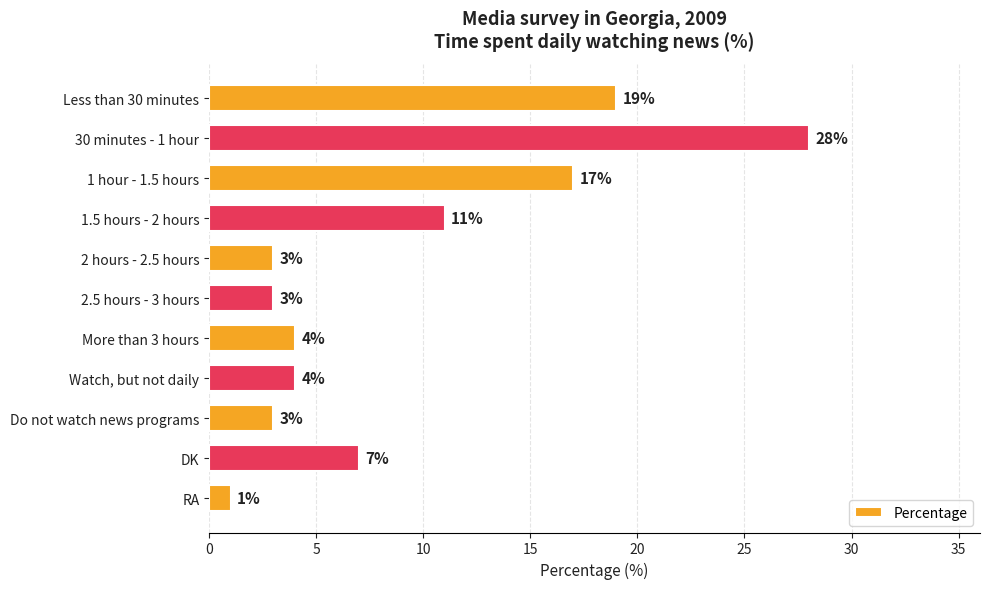

Approximately how many times larger is the value at 1.5 hours - 2 hours compared to 2 hours - 2.5 hours?

3.7